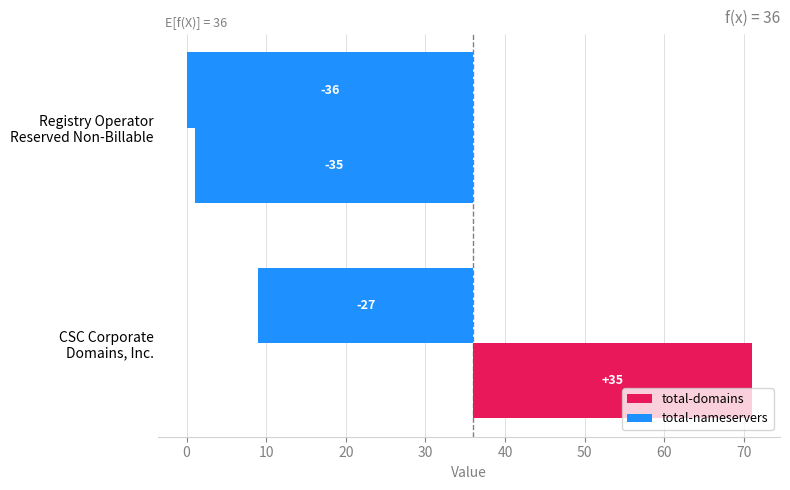

What is the greatest value displayed?

35